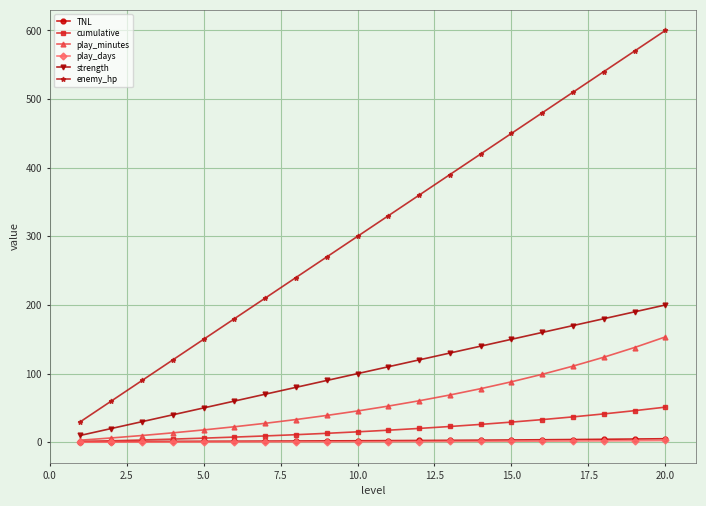

Which series has the widest spread of values?

enemy_hp